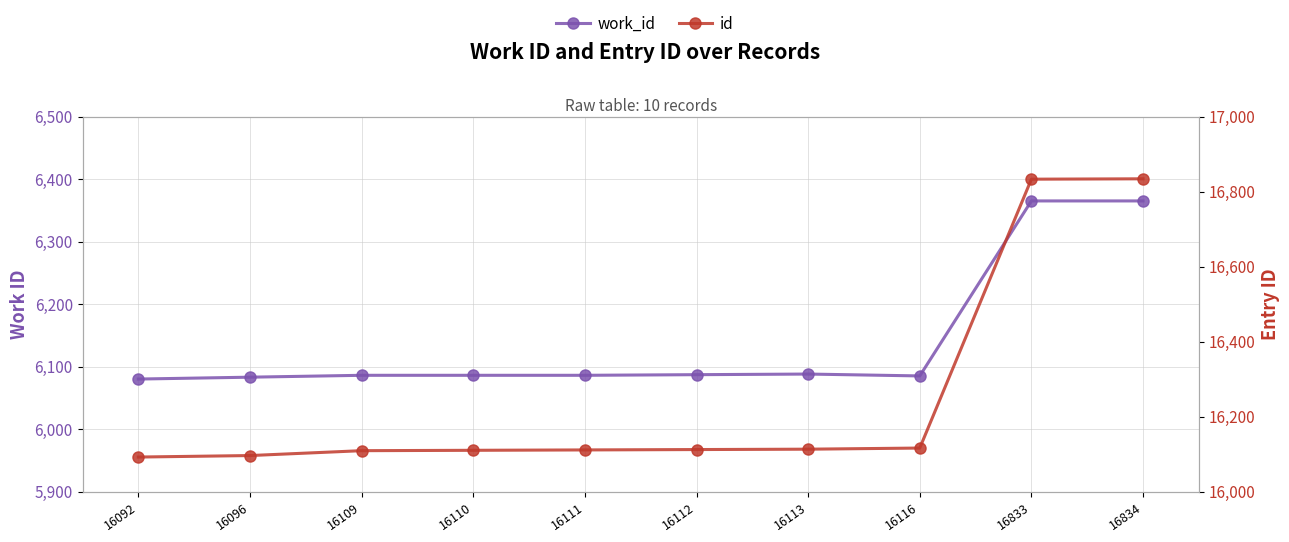

Between 16110 and 16096, which is larger?

16110